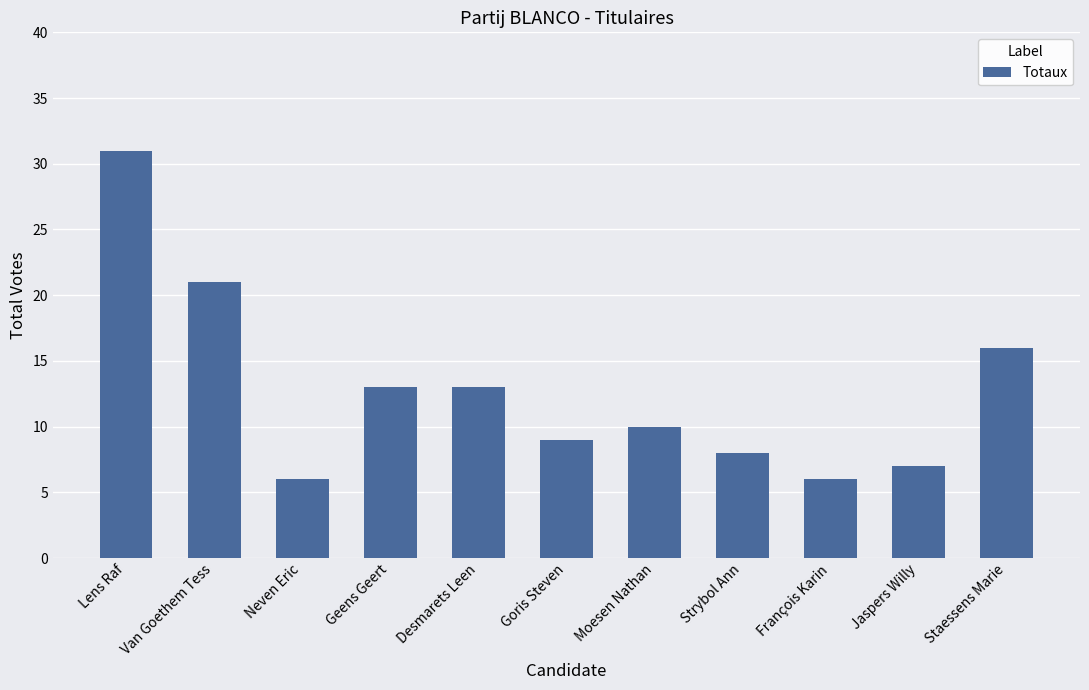

Reading left to right, extract all data points from this chart.

Lens Raf=31	Van Goethem Tess=21	Neven Eric=6	Geens Geert=13	Desmarets Leen=13	Goris Steven=9	Moesen Nathan=10	Strybol Ann=8	François Karin=6	Jaspers Willy=7	Staessens Marie=16